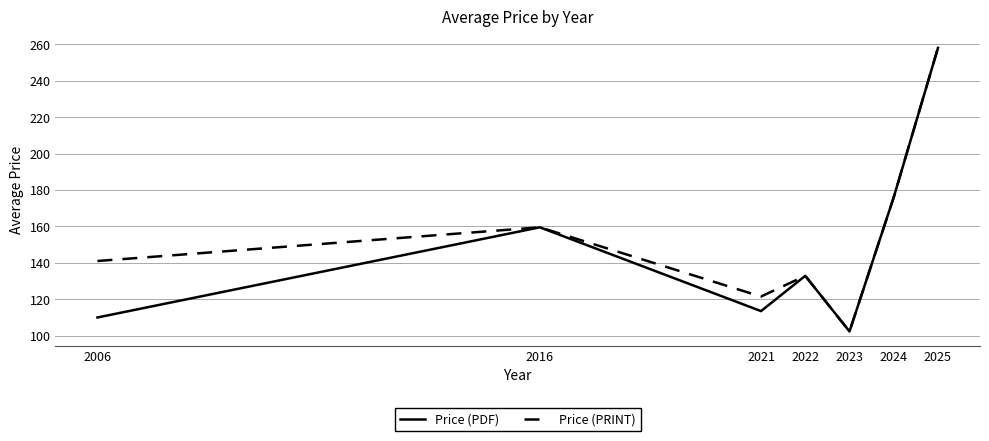

Does the chart have visible grid lines?

Yes